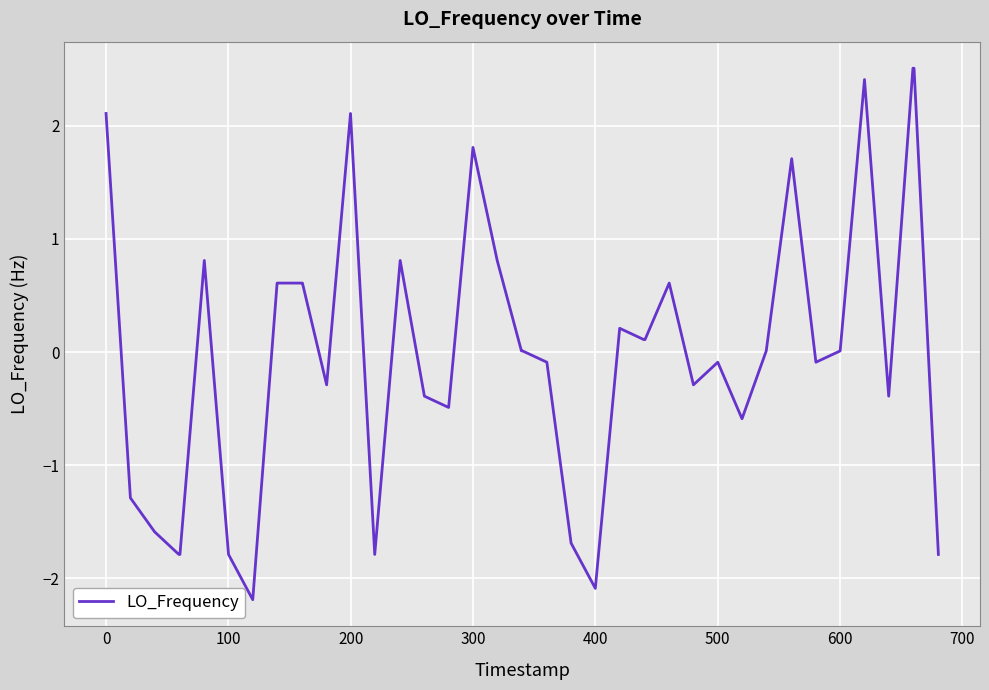

What is the maximum value shown in the chart?

2.5